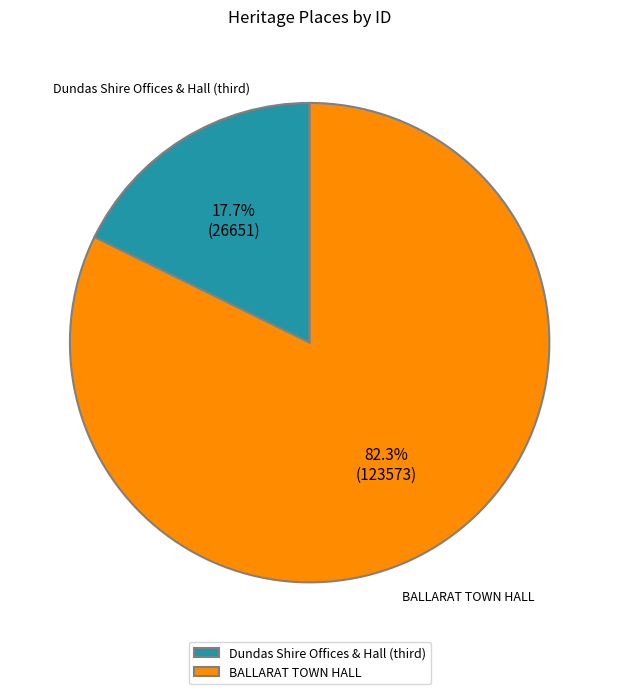

Count the number of slices in the pie.

2